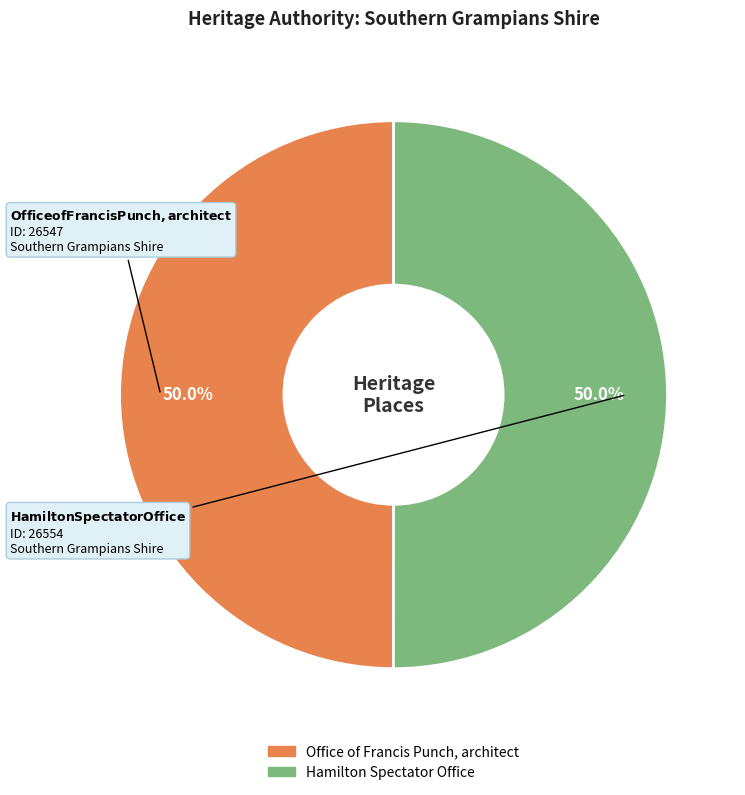

What is the total percentage of Office of Francis Punch, architect and Hamilton Spectator Office?

100.0%